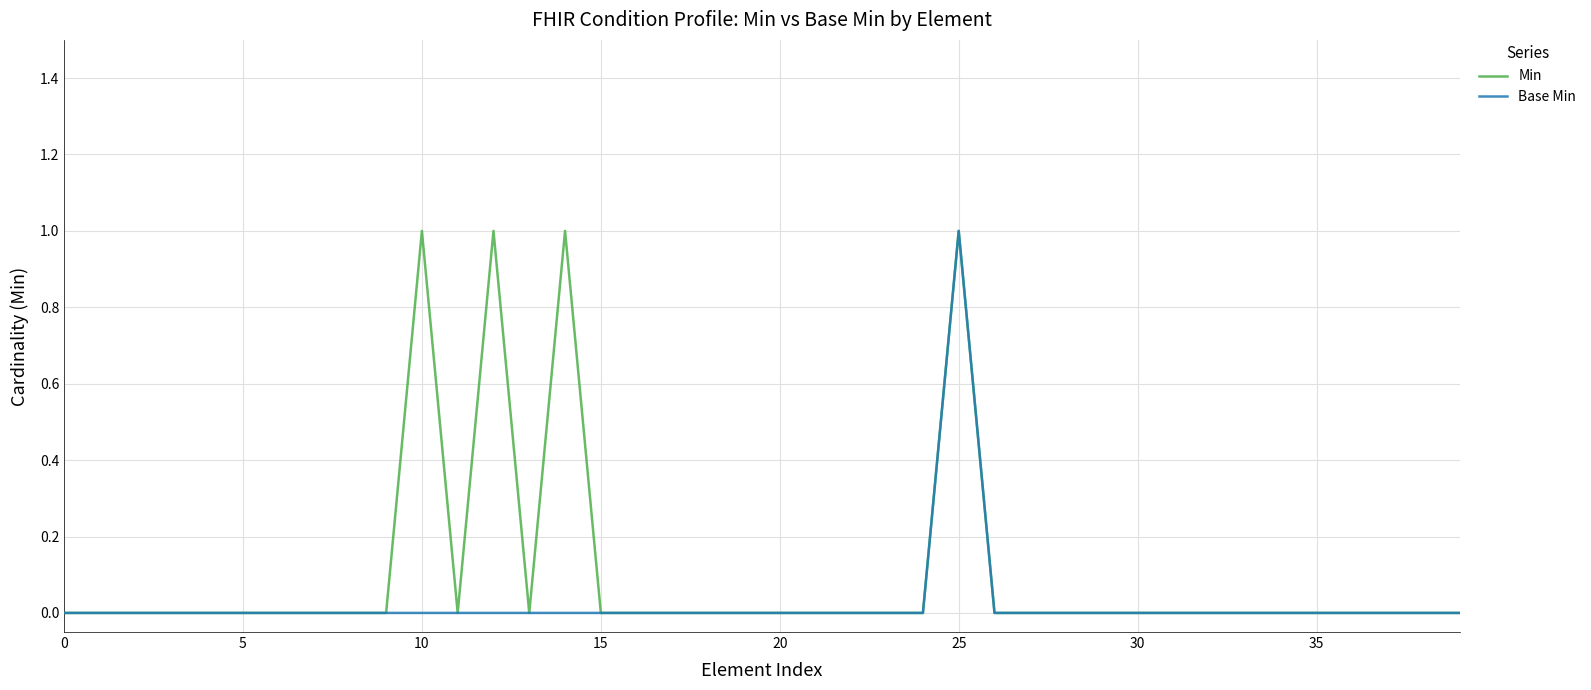

Which series has the largest total across all categories?

Min